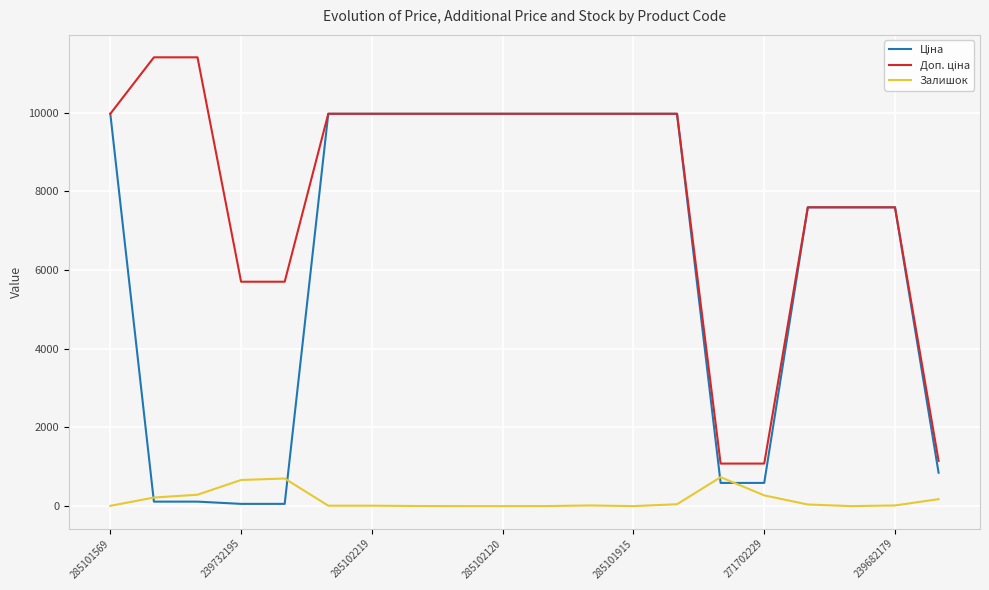

What is the greatest value displayed?

11410.0